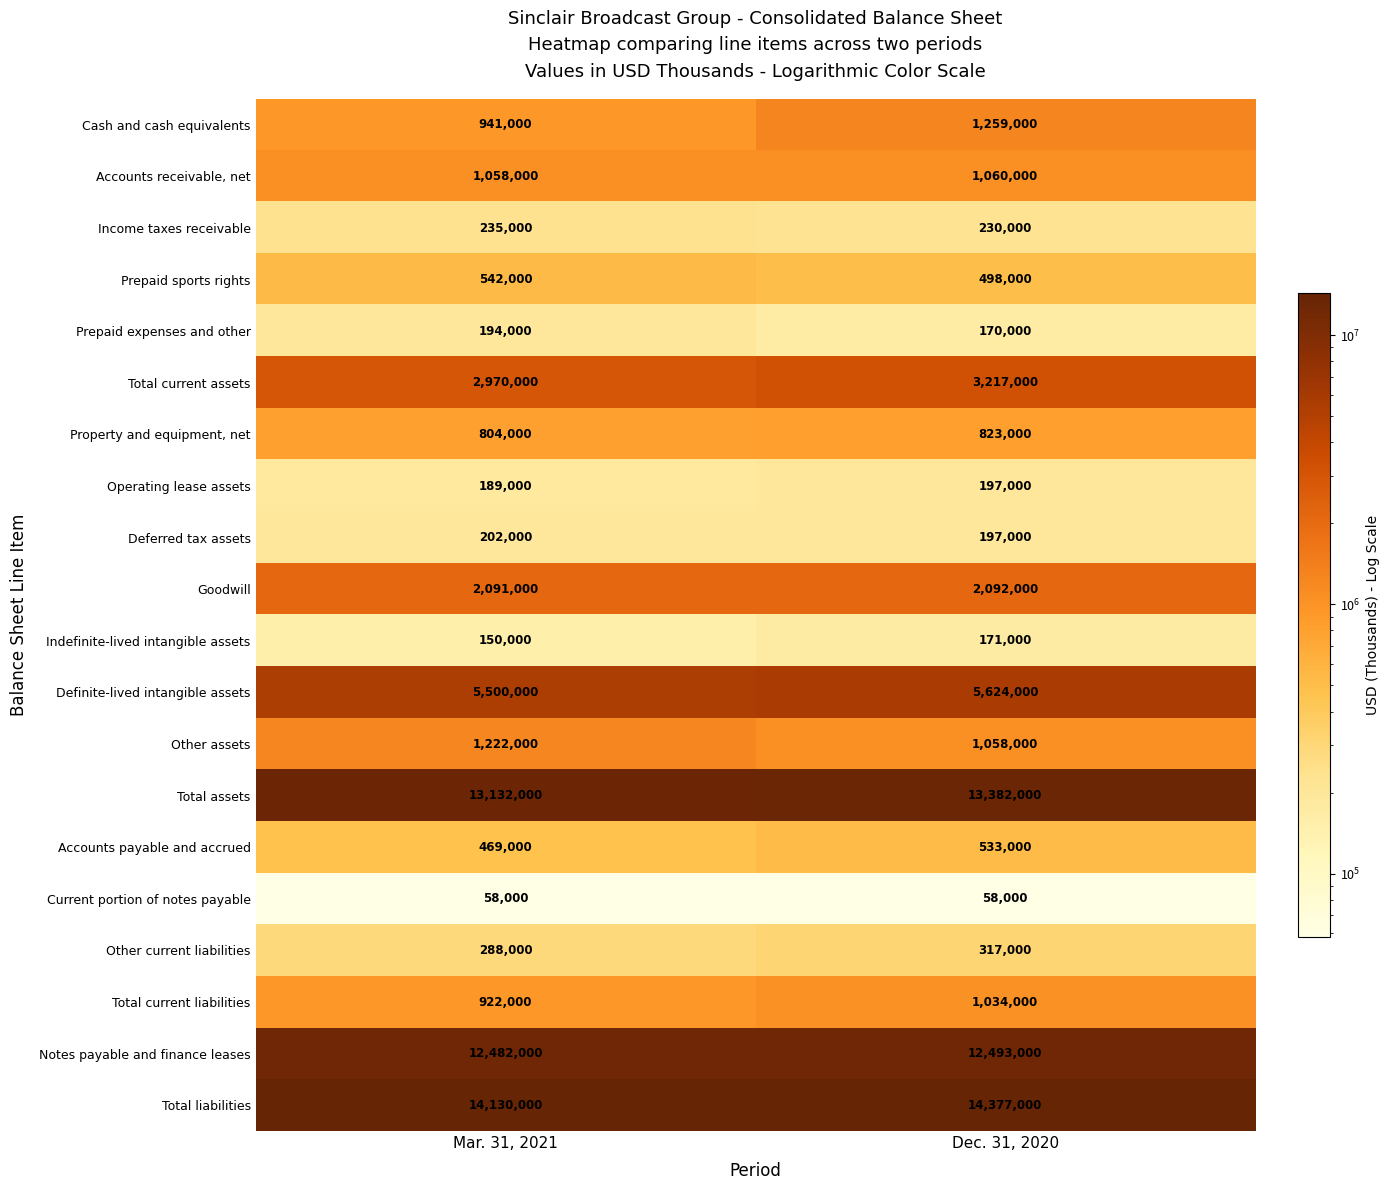

At which category is the sum across all series the highest?

Dec. 31, 2020